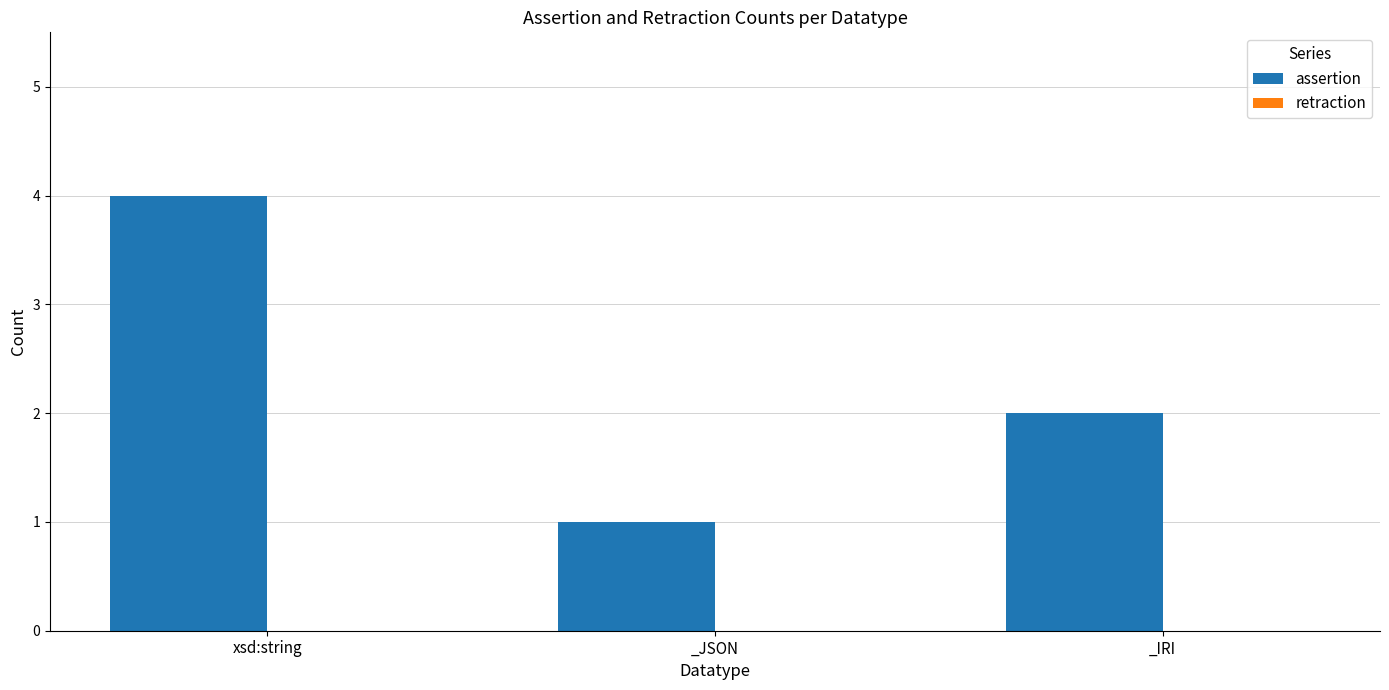

What is the maximum value shown in the chart?

4